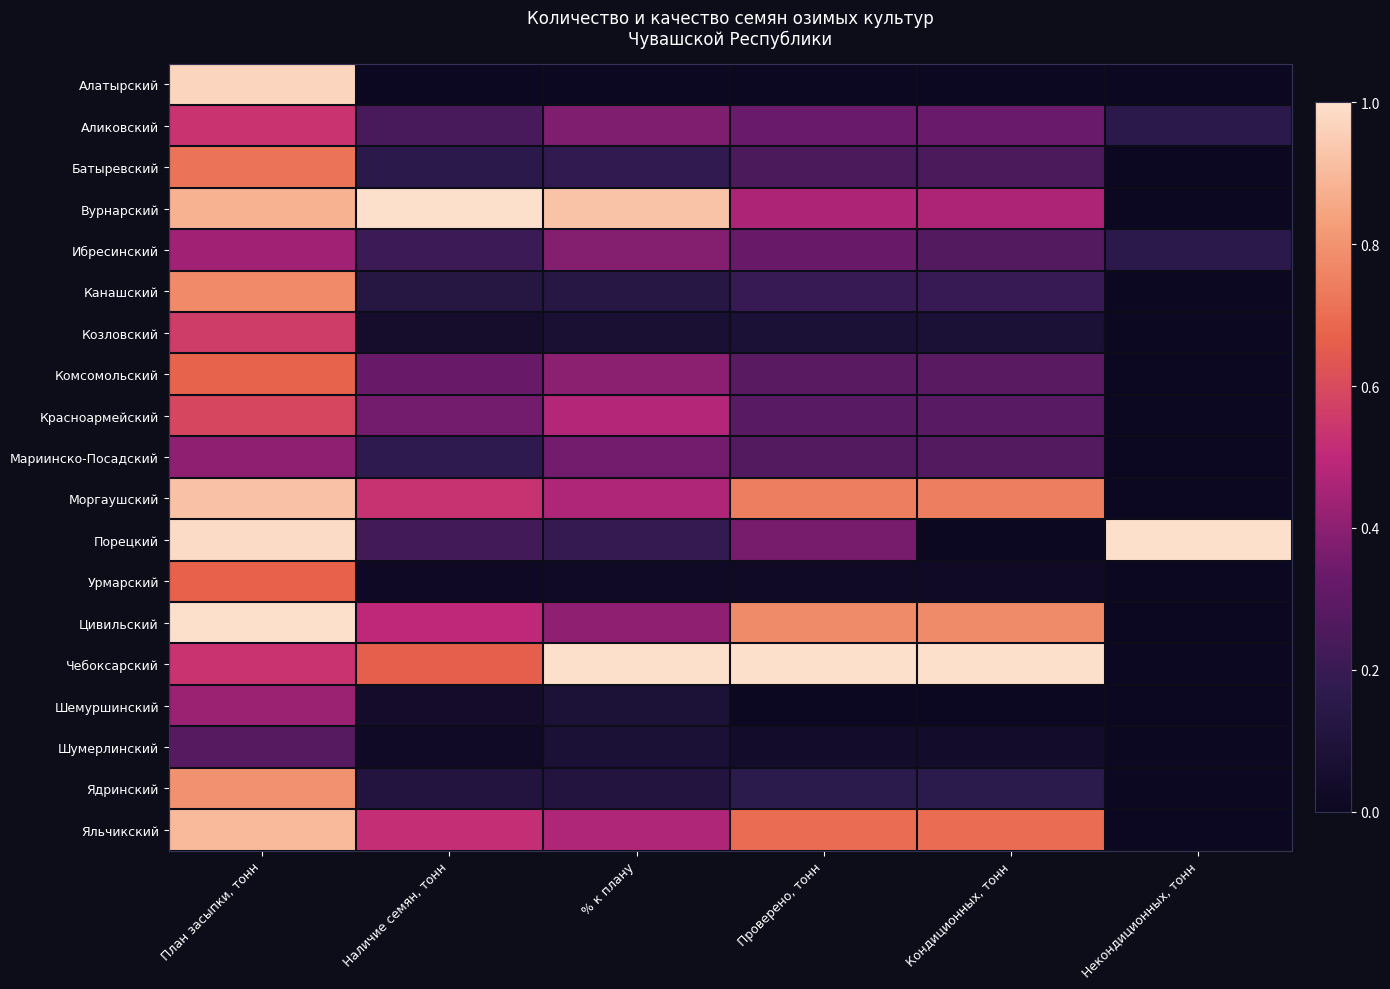

At how many categories does at least one series exceed 0?

6